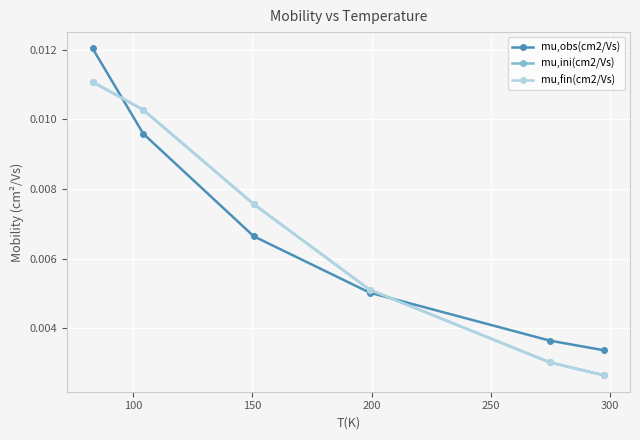

How many series are shown in this chart?

3